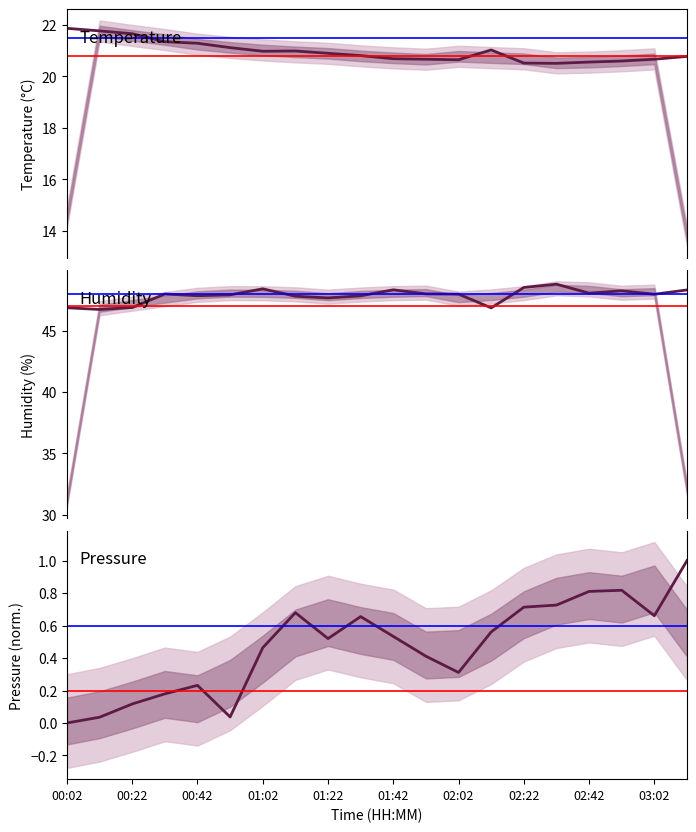

Between 10 and 15, which series saw the biggest shift?

humidity